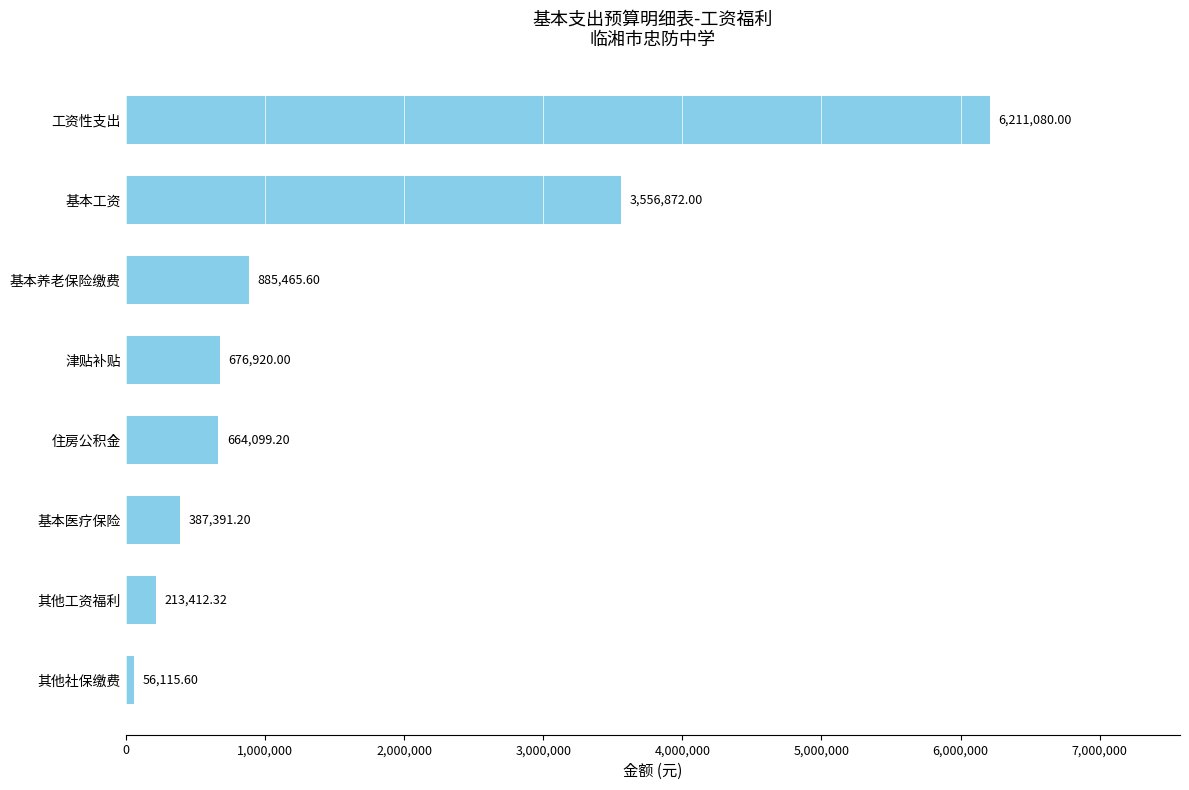

What is the average value?

1581419.5